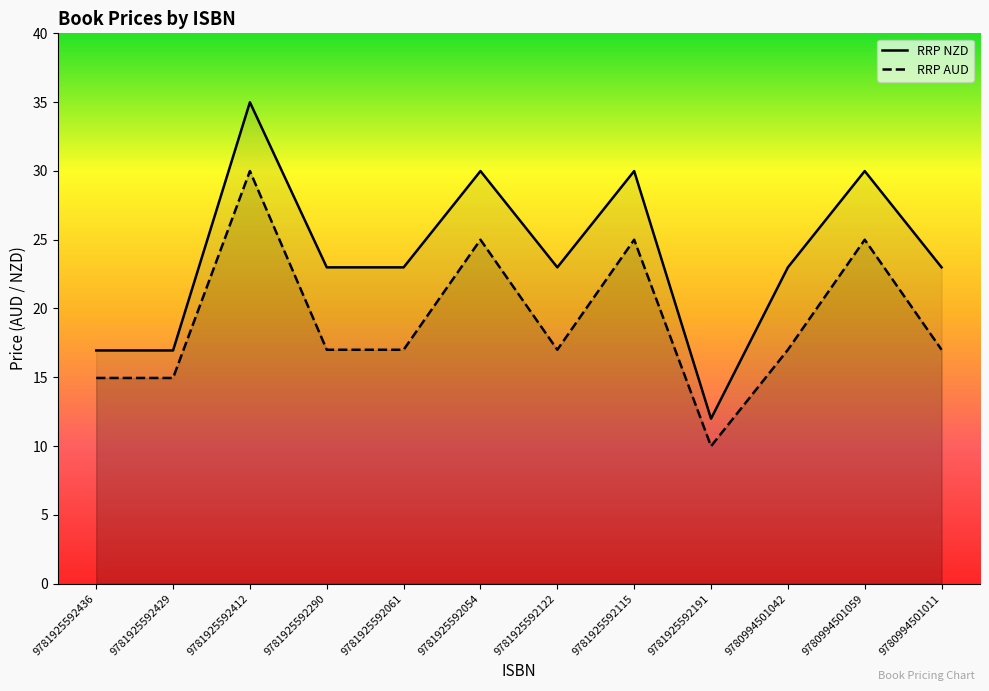

Where is the first local maximum for RRP AUD?

9781925592412